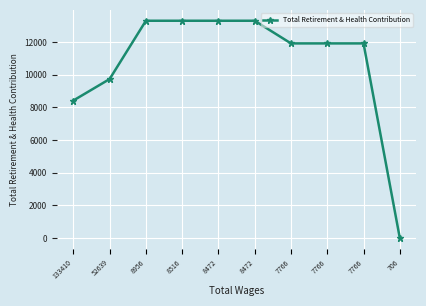

How many positive values are there?

9